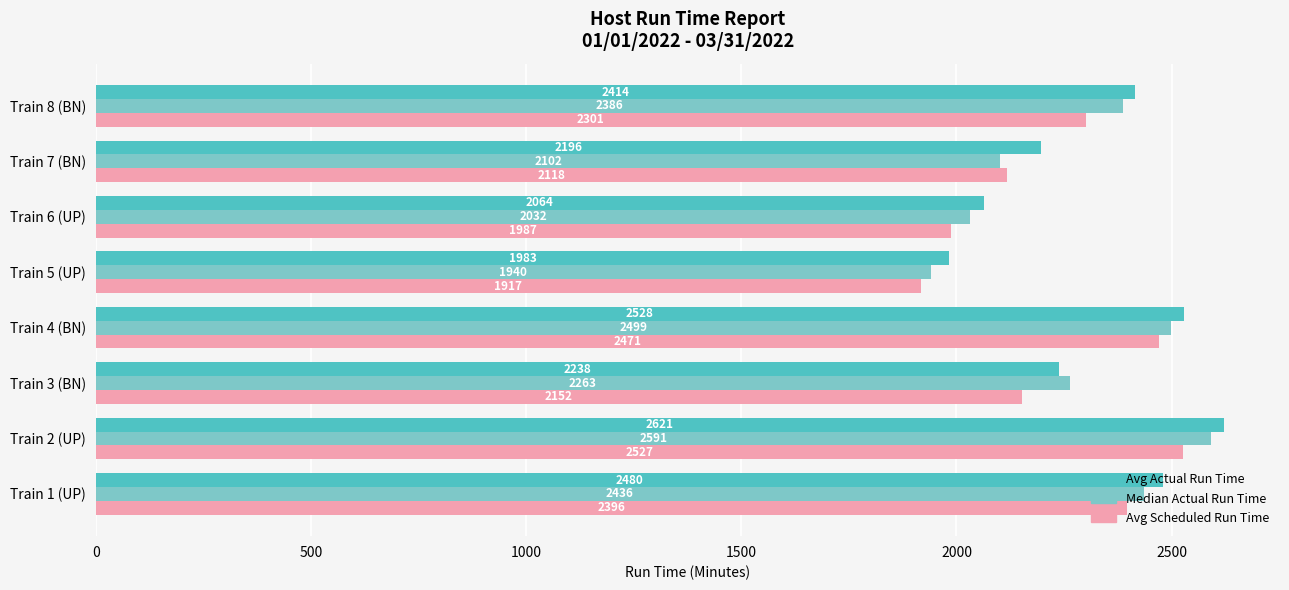

At which label does Median Actual Run Time reach its peak?

Train 2 (UP)